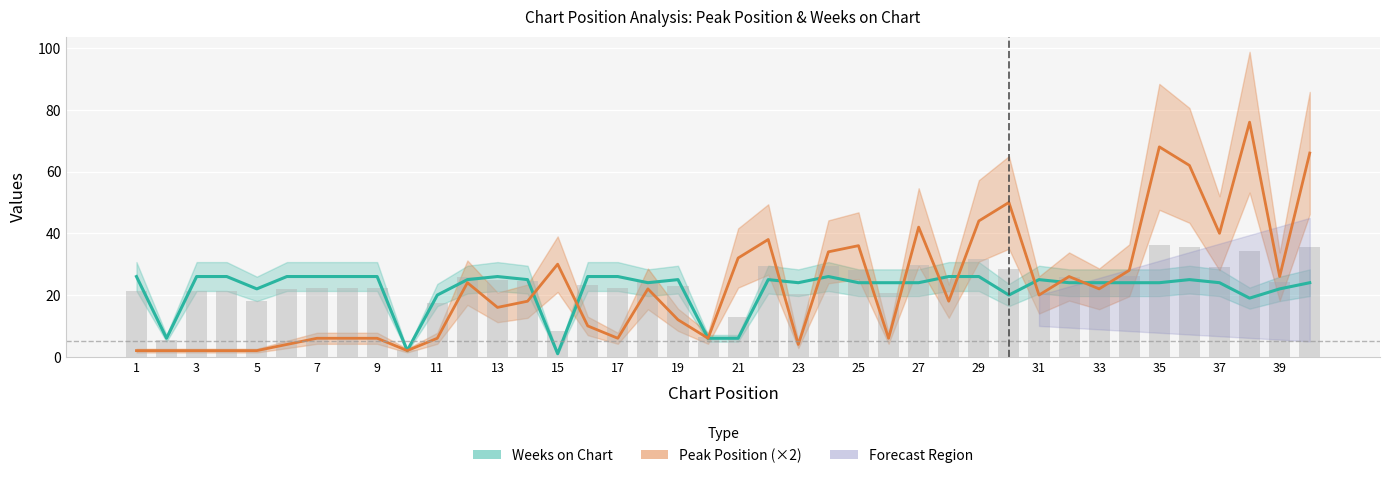

Which series has the largest total across all categories?

Peak Position (×2)